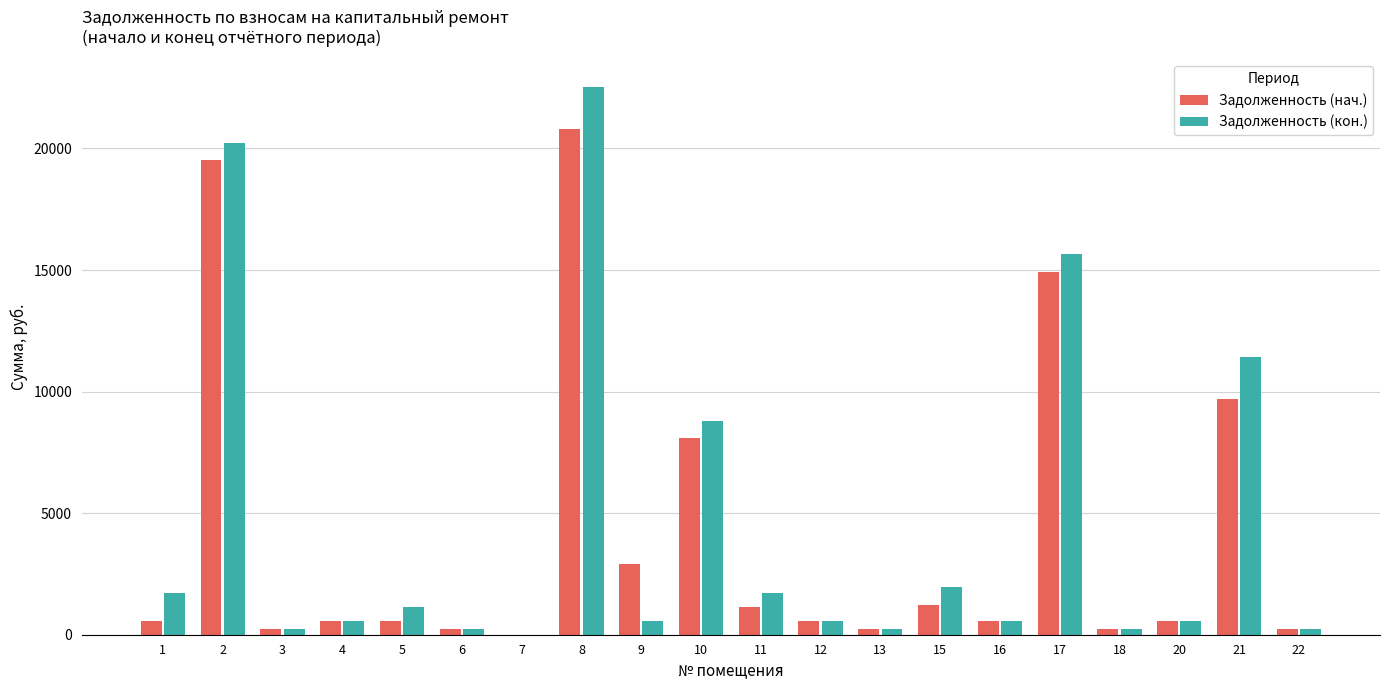

Count the number of data series in this chart.

2